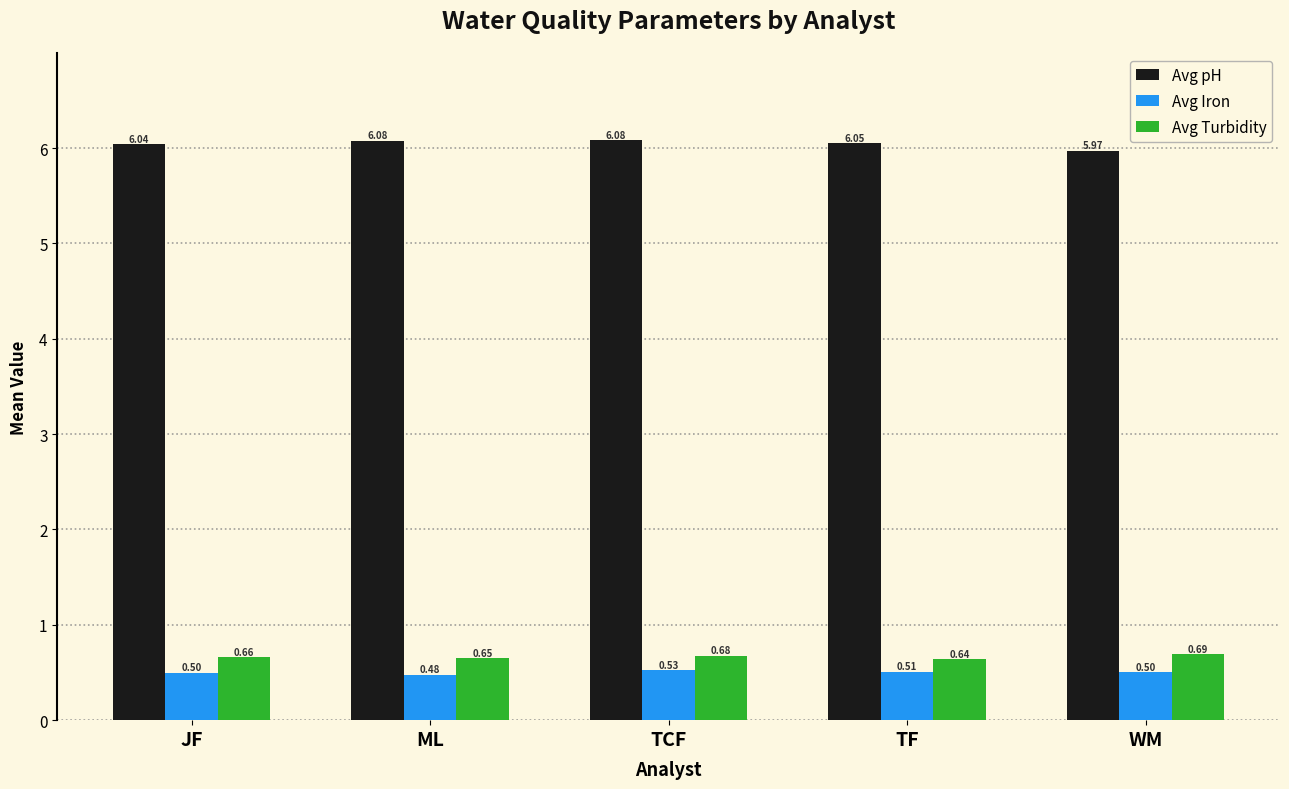

How many groups of bars are there?

5